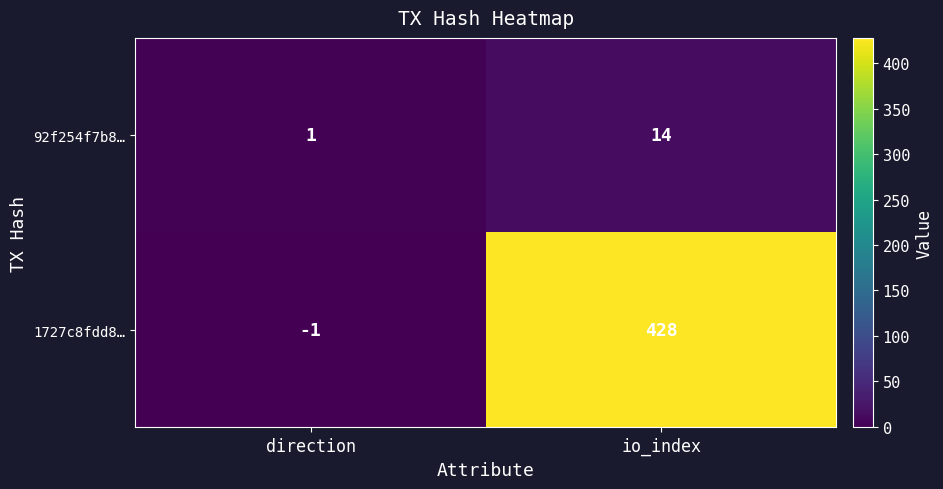

The 1727c8fdd8… series shows 0 at direction. True or false?

False